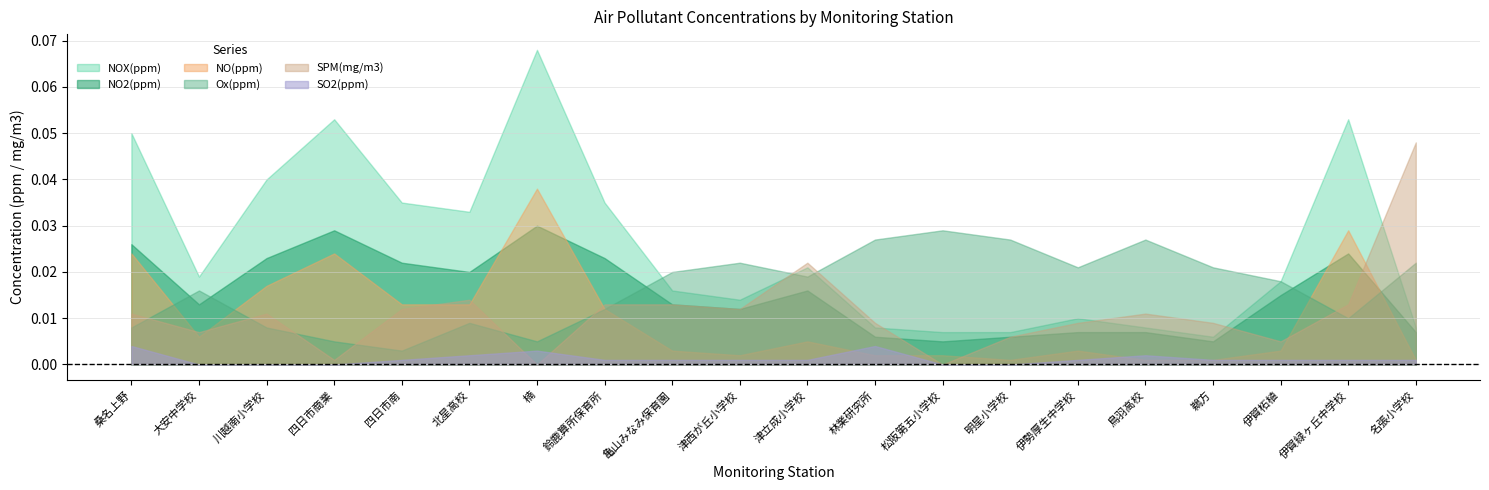

At which label does SPM(mg/m3) reach its peak?

名張小学校